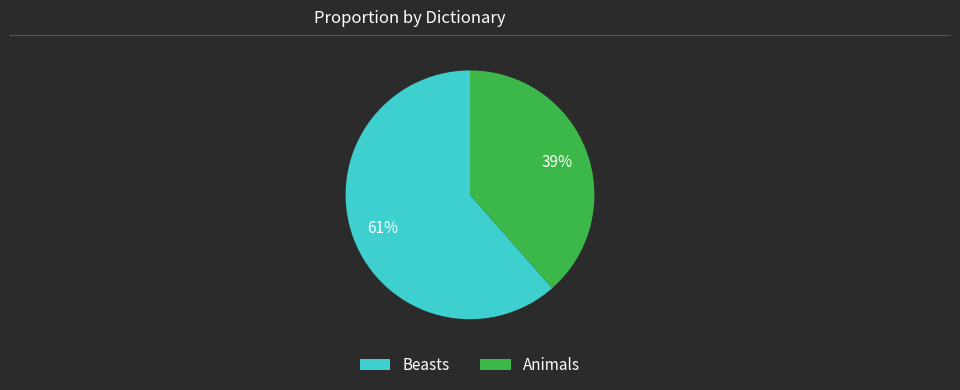

Is there a majority slice in this chart?

Yes